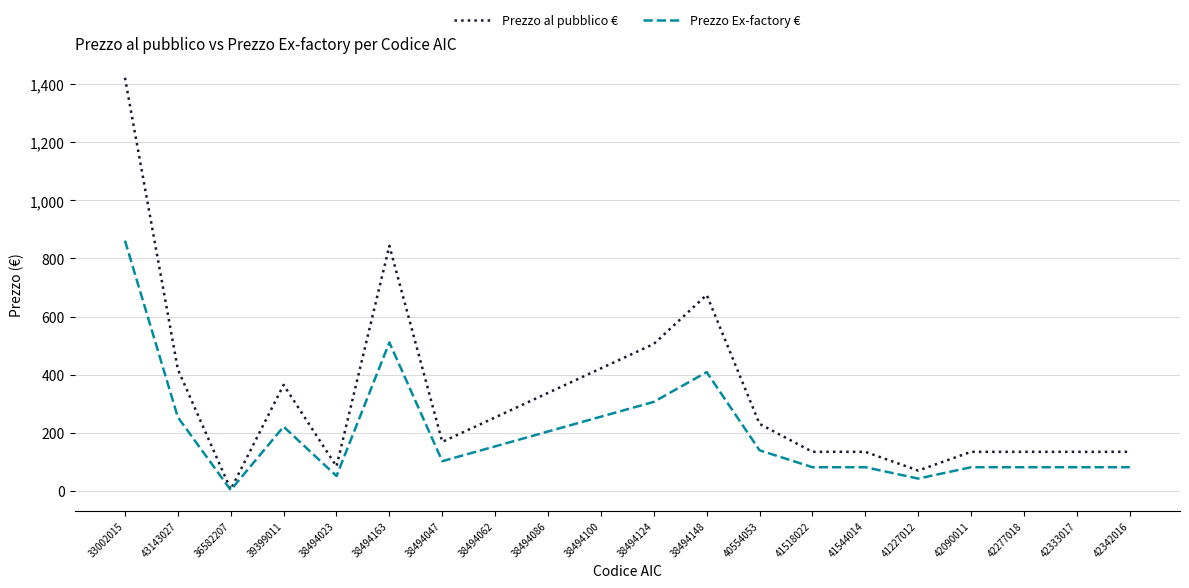

Which series has the largest total across all categories?

Prezzo al pubblico €